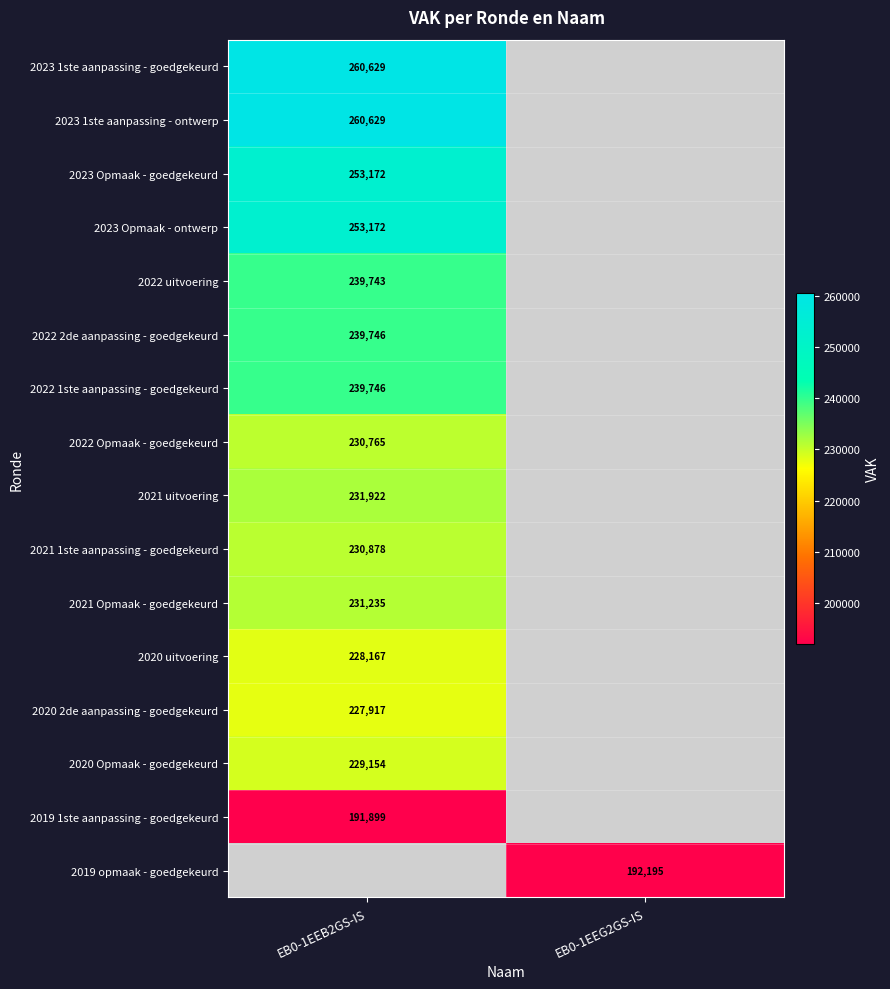

At how many categories does at least one series exceed 198646?

1